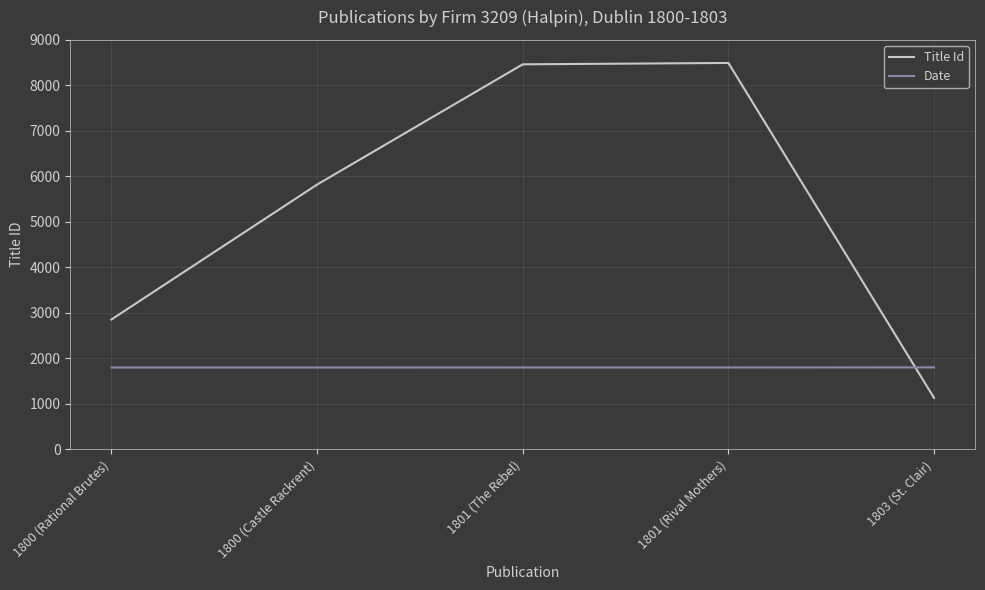

What is the difference between the Title Id values at 1801 (The Rebel) and 1800 (Rational Brutes)?

5608